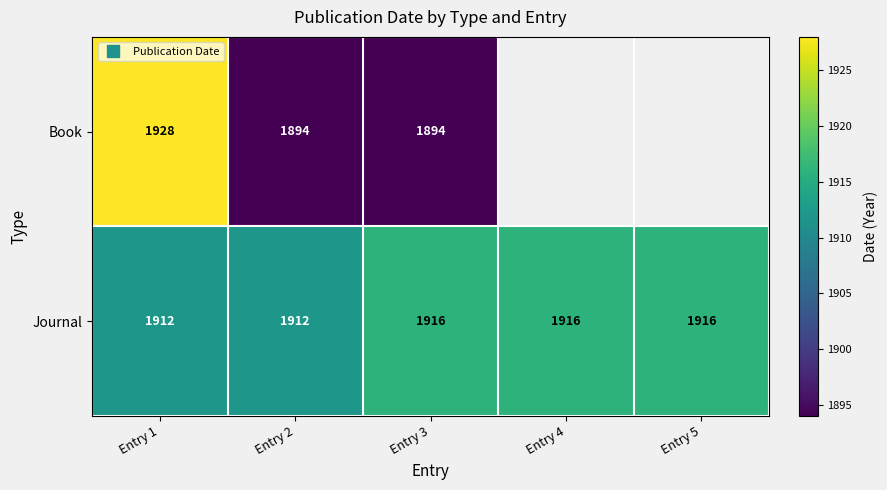

What is the maximum value for Journal?

1916.0